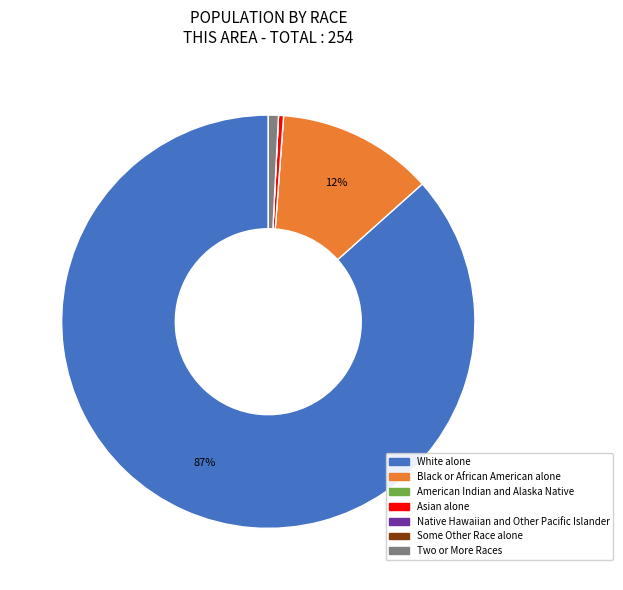

Which slice is the largest?

White alone